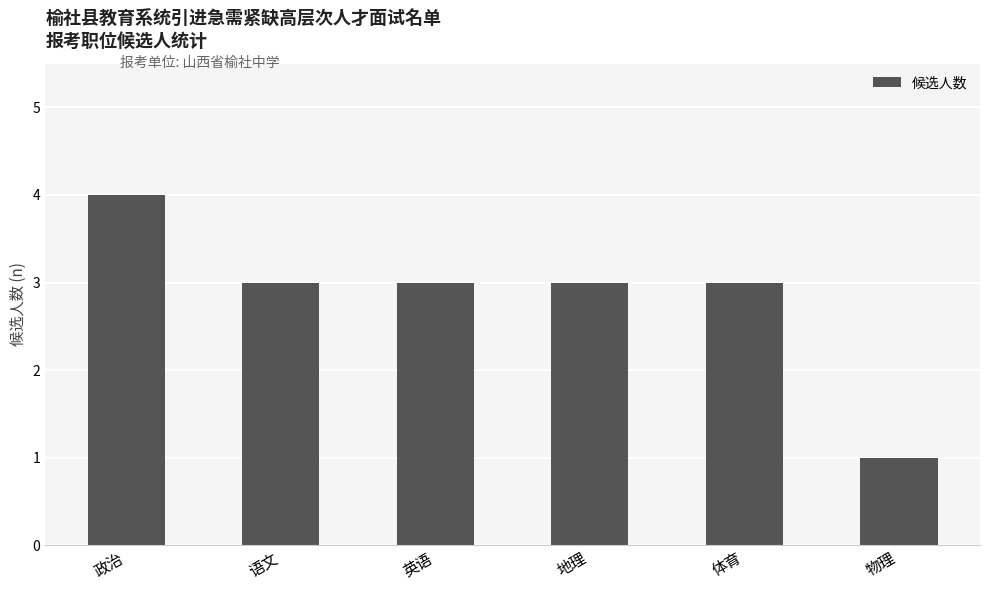

What is the greatest value displayed?

4